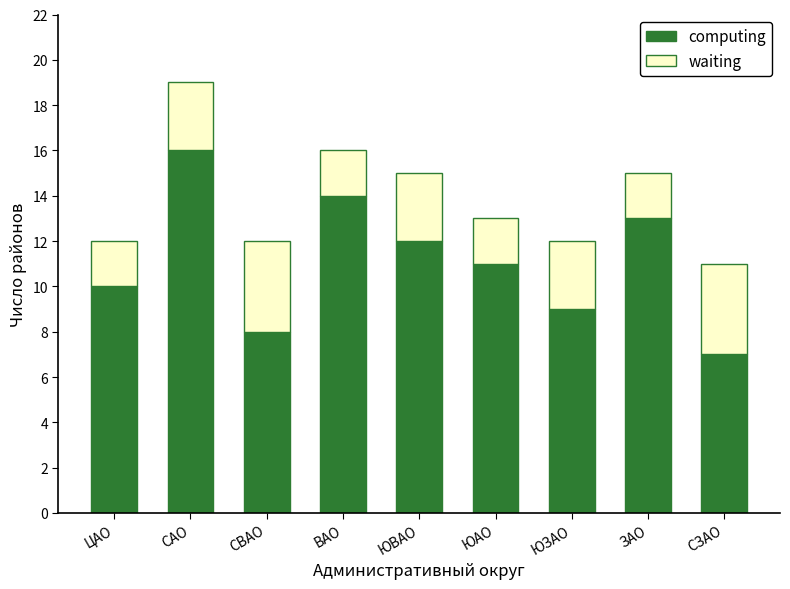

What is the highest value of the computing series?

16